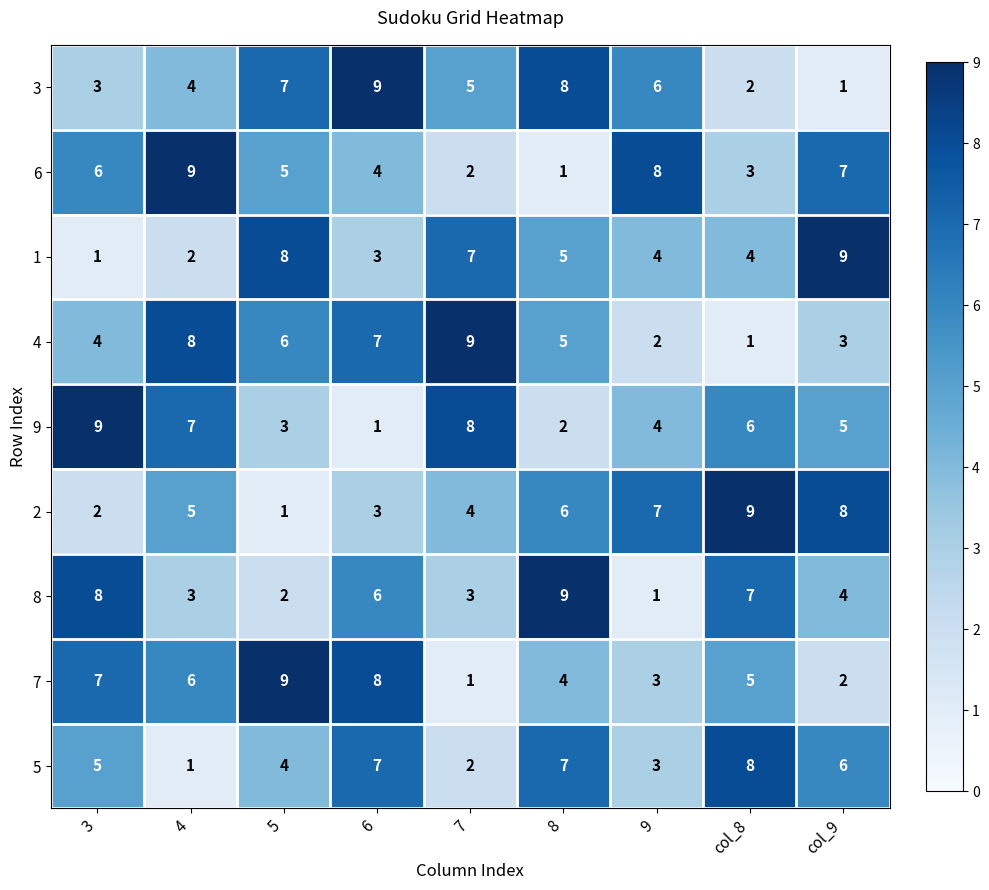

What is the spread (max minus min) of values at 9?

7